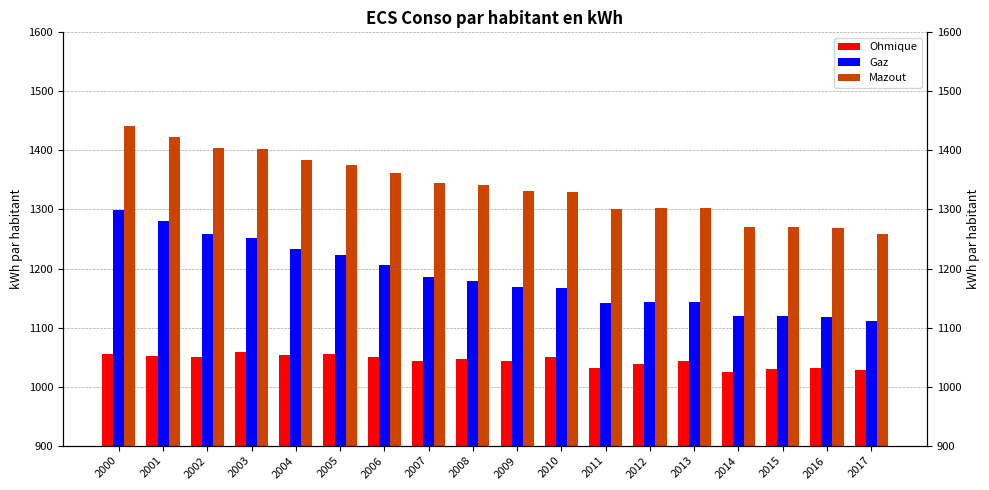

What is the difference between the highest and lowest values at 2016?

236.3